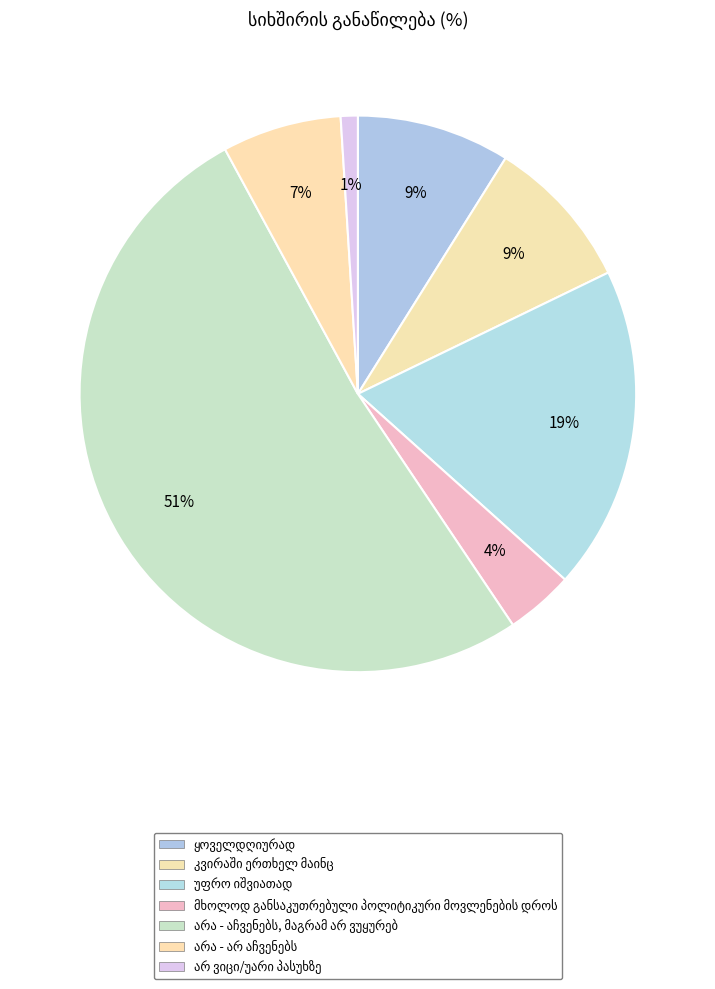

How many segments does this pie chart have?

7